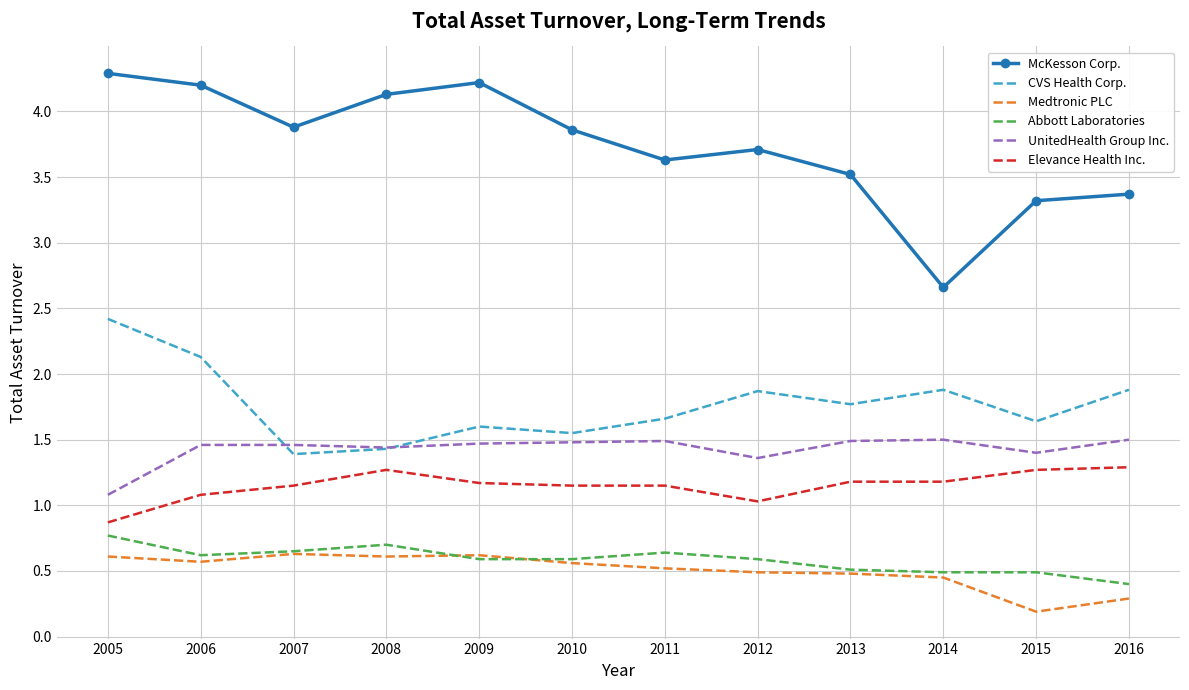

What is the average value of the UnitedHealth Group Inc. series?

1.4